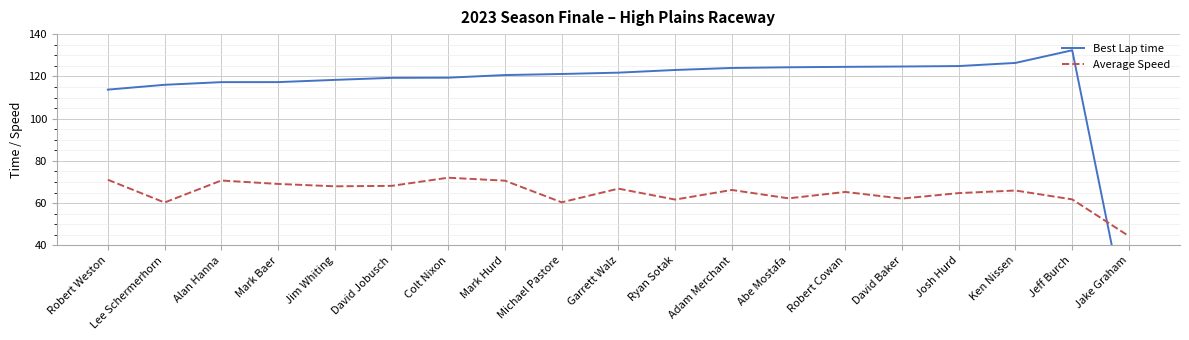

What is the difference between the Best Lap time values at Mark Baer and Abe Mostafa?

7.0